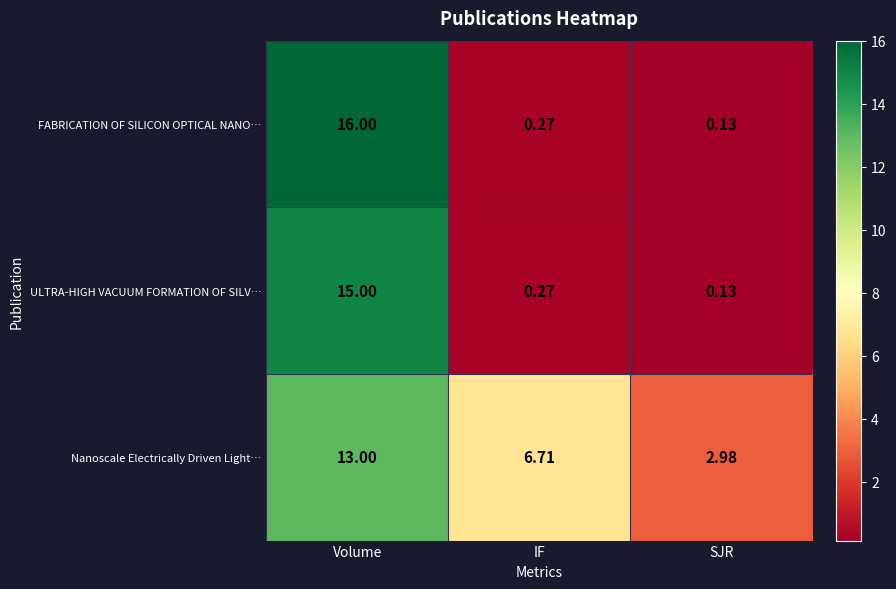

At how many categories does at least one series exceed 4?

2